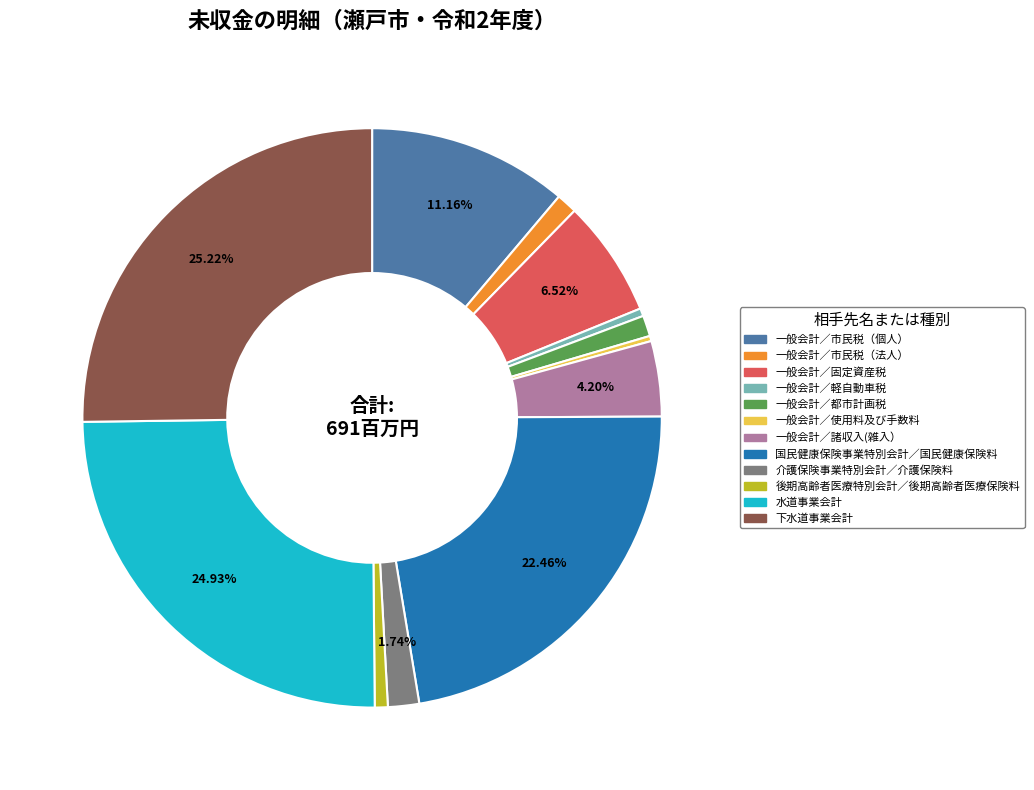

Is it true that 一般会計／固定資産税 is 21% of the pie?

False